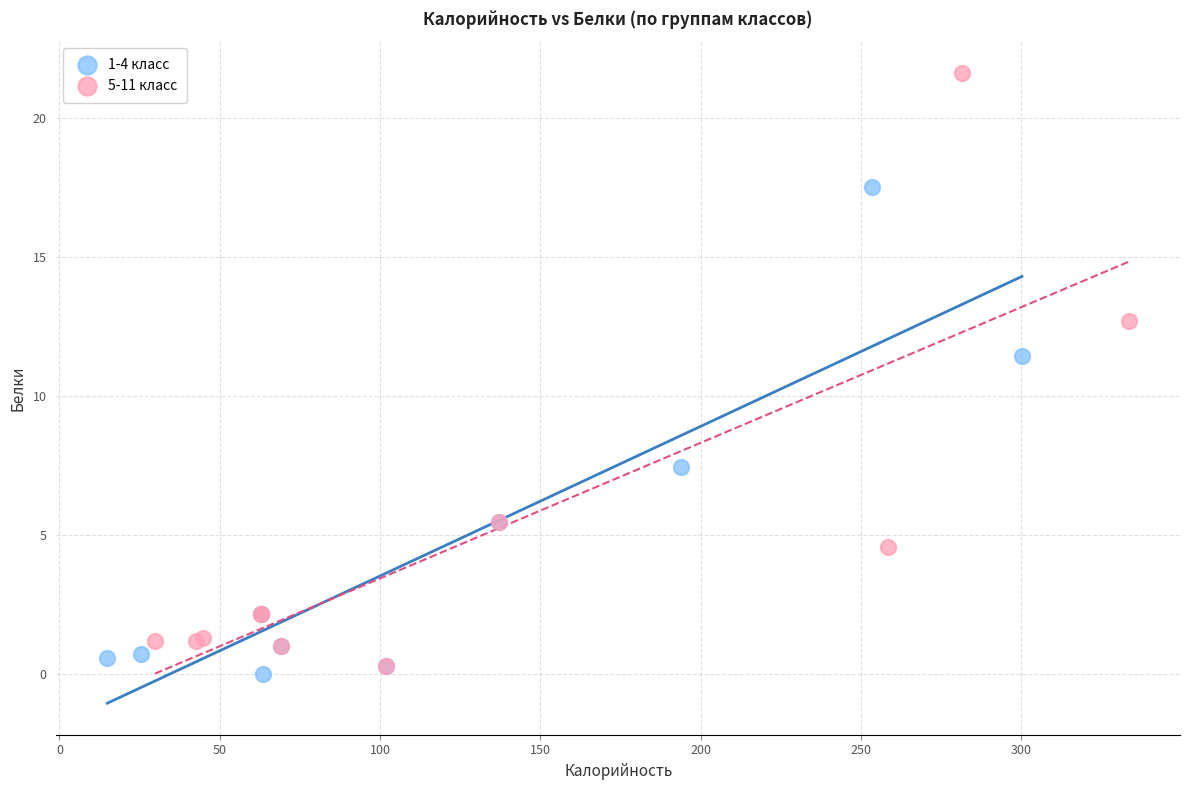

Which series has the largest Y range (max minus min)?

5-11 класс